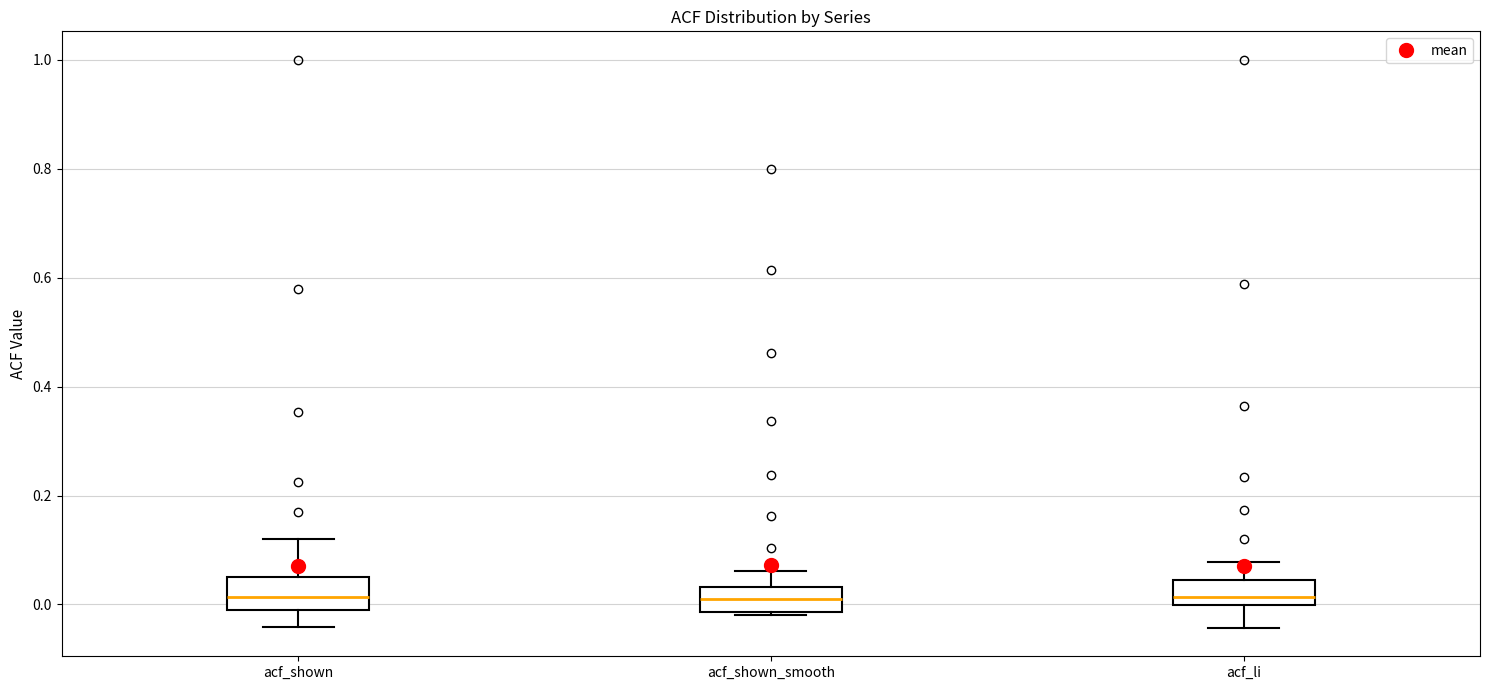

Reading left to right, read every box against the y-axis: the position of its median line, the range the box covers, and the ends of its whiskers. The values are not printed on the chart, so give them approximately, as read against the axis.

acf_shown: median 0.02, box 0.00 to 0.06, whiskers -0.04 to 0.12
acf_shown_smooth: median 0.02, box -0.02 to 0.04, whiskers -0.02 to 0.06
acf_li: median 0.02, box 0.00 to 0.04, whiskers -0.04 to 0.08